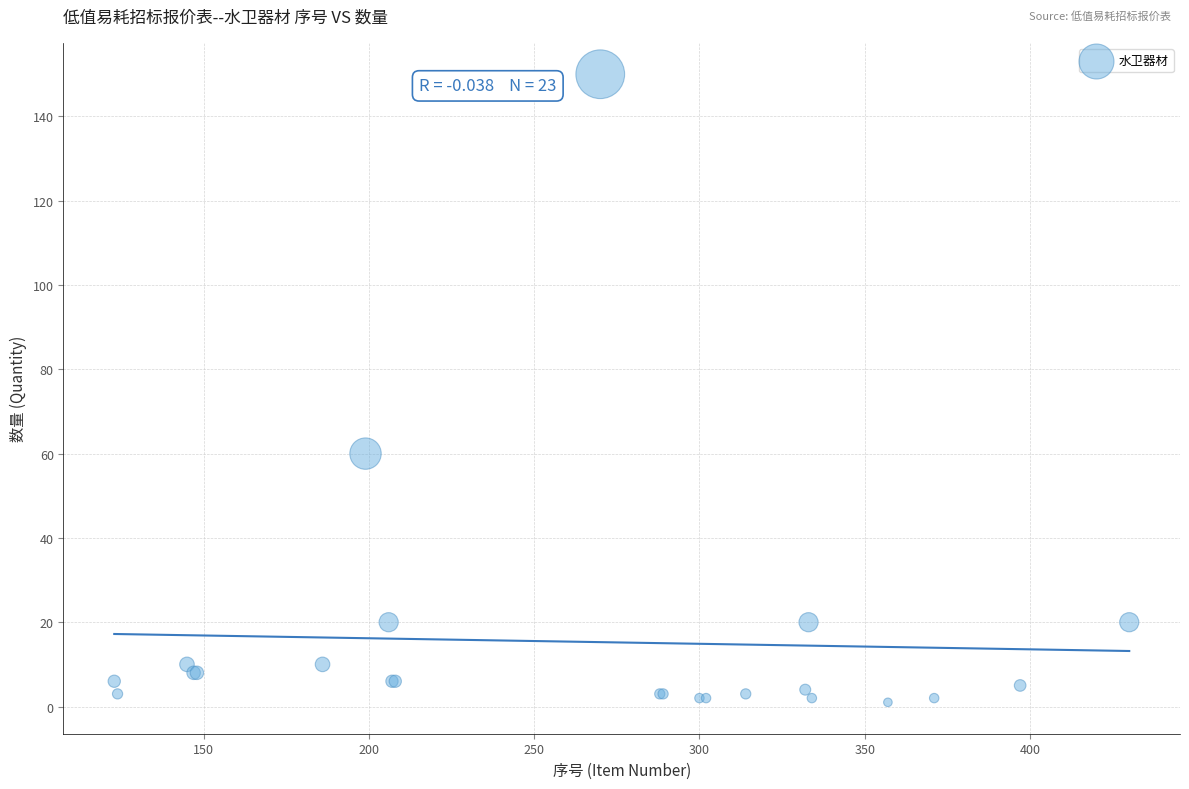

What Y value in the scatter plot is closest to 75?

60